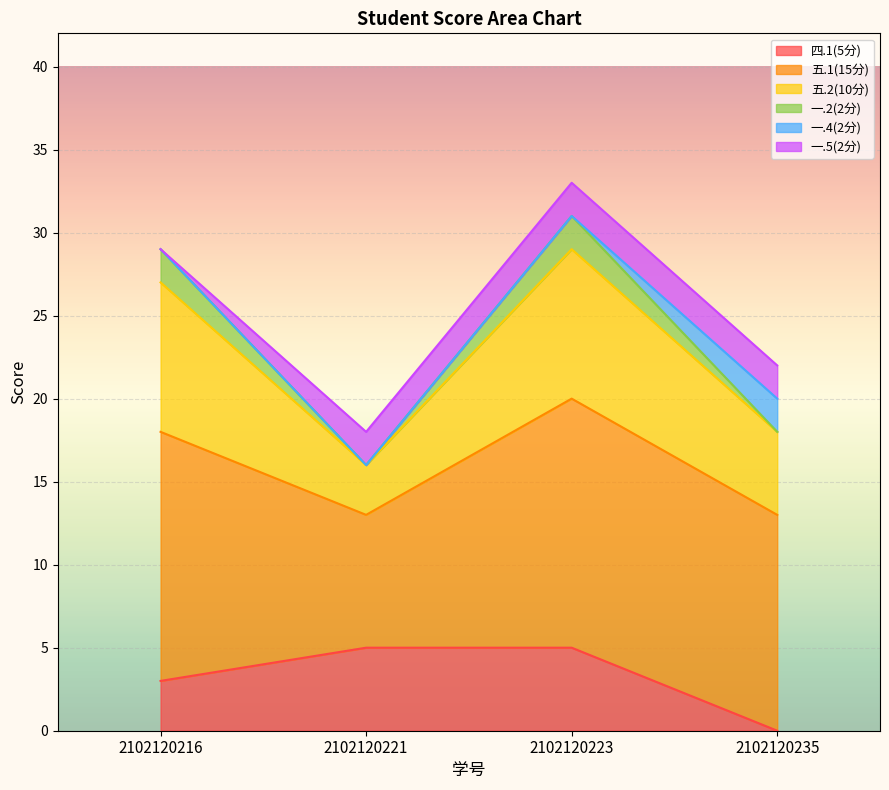

What is the average value of the 四.1(5分) series?

3